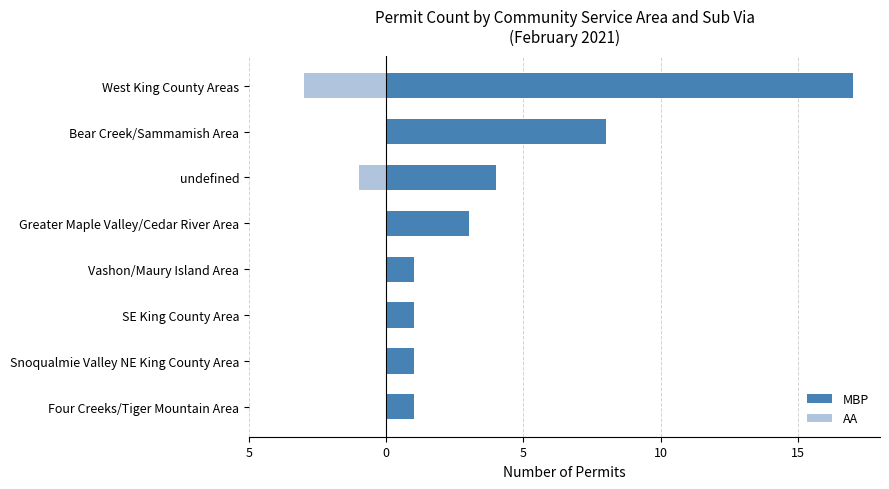

Rank the series by their average value, from lowest to highest.

AA, MBP